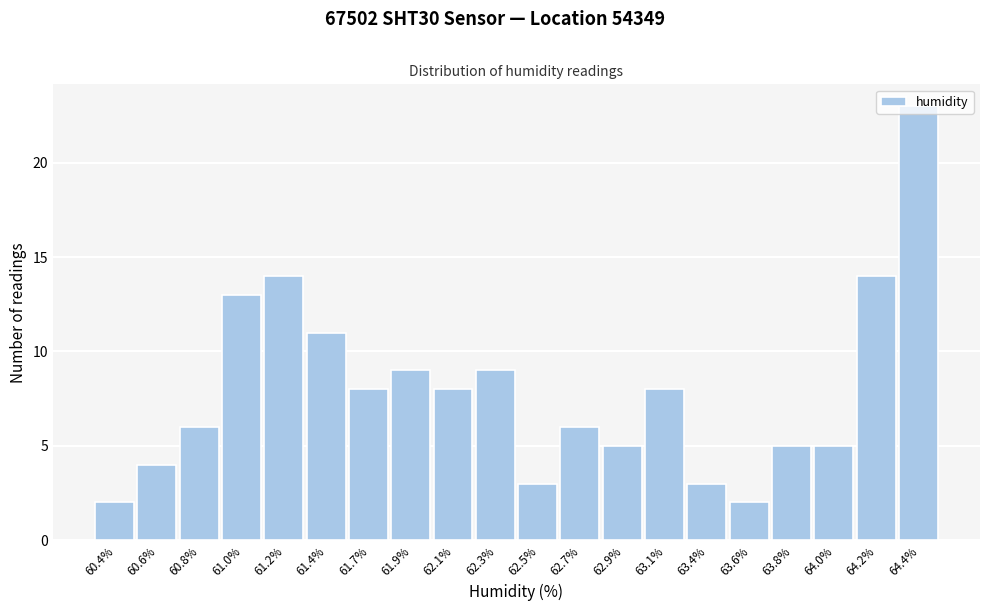

What is the sum of the values at 64.4% and 61.9%?

32